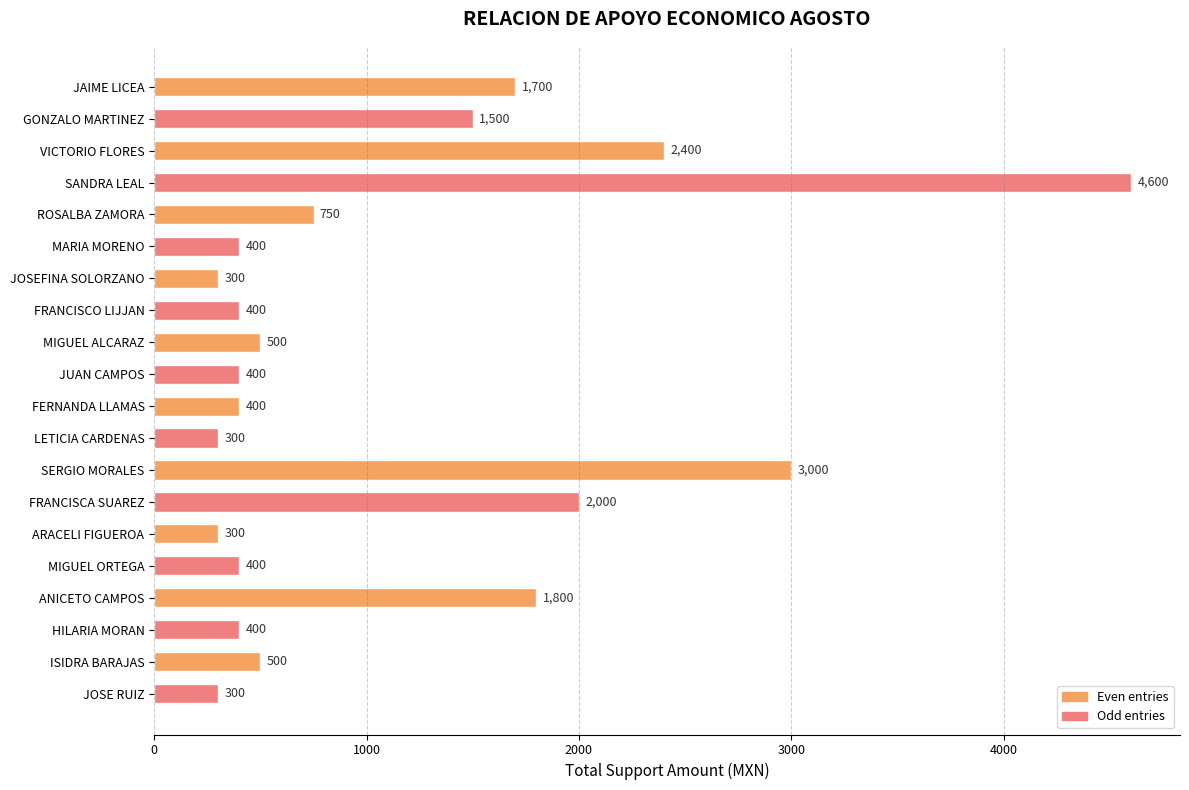

What is the change in value from MARIA MORENO to JOSEFINA SOLORZANO?

-100